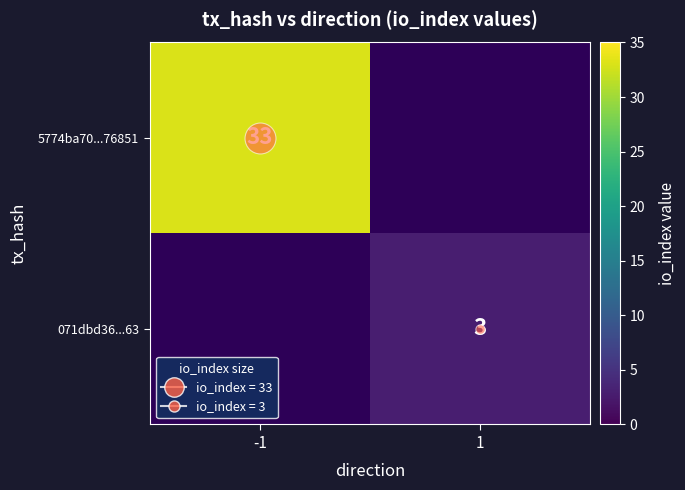

At which label is 071dbd36...63 closest to 1?

-1